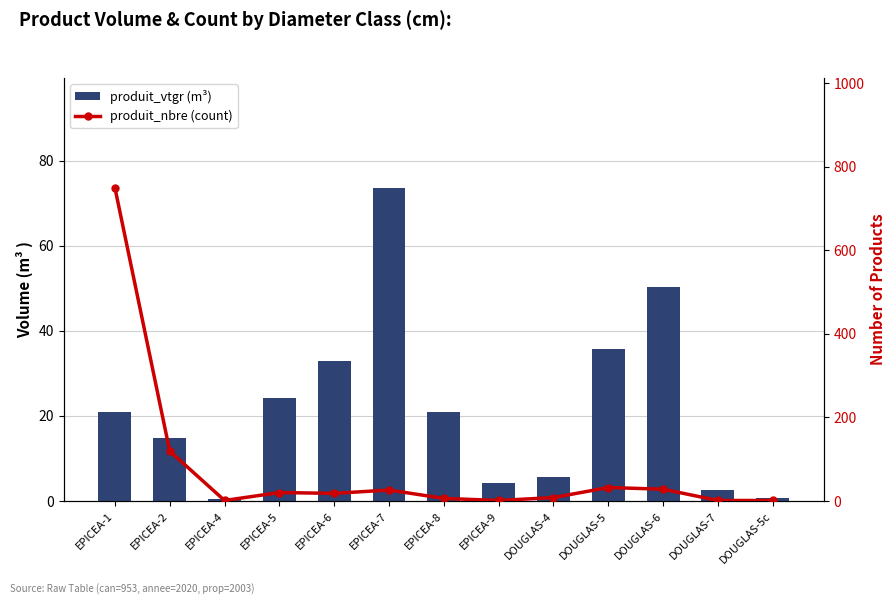

Which series has the largest range (max minus min)?

produit_nbre